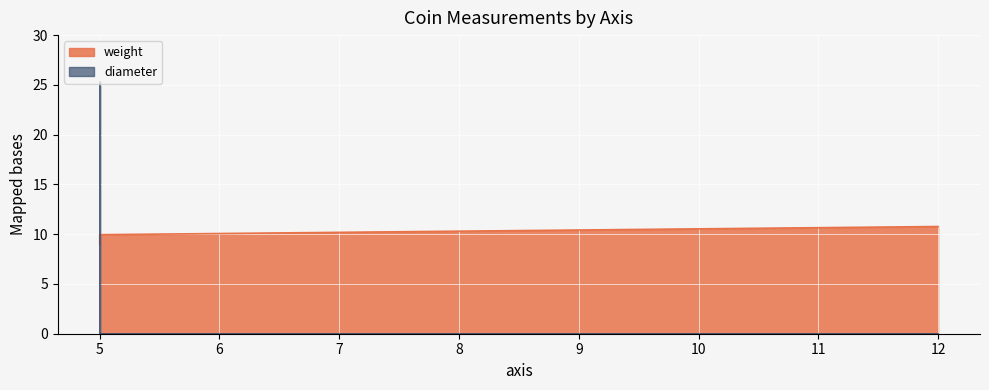

What is the difference between the values at 5 and 12?

25.3